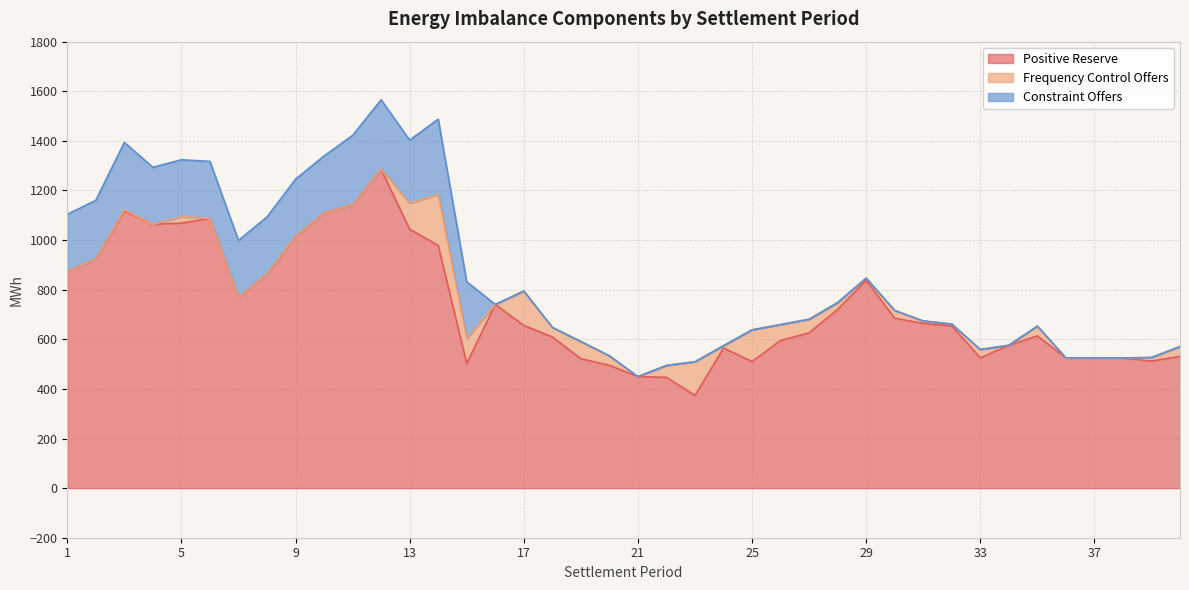

What is the total value across all series at 38?

525.0